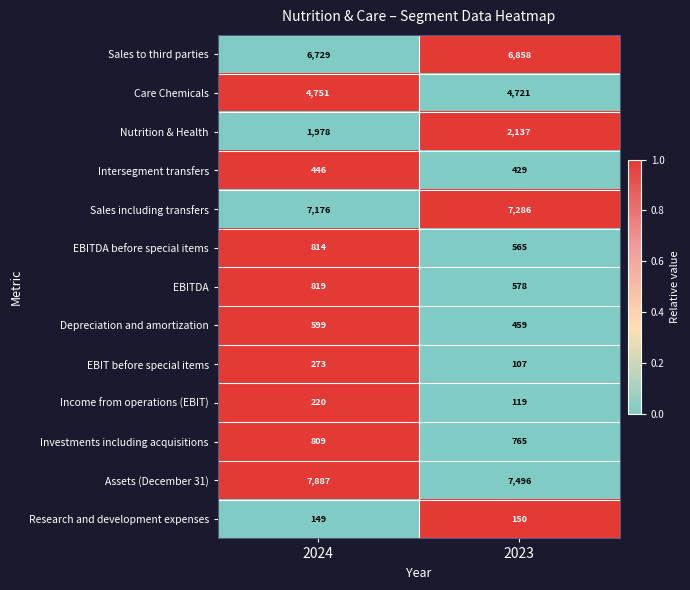

At which category is the sum across all series the highest?

2024